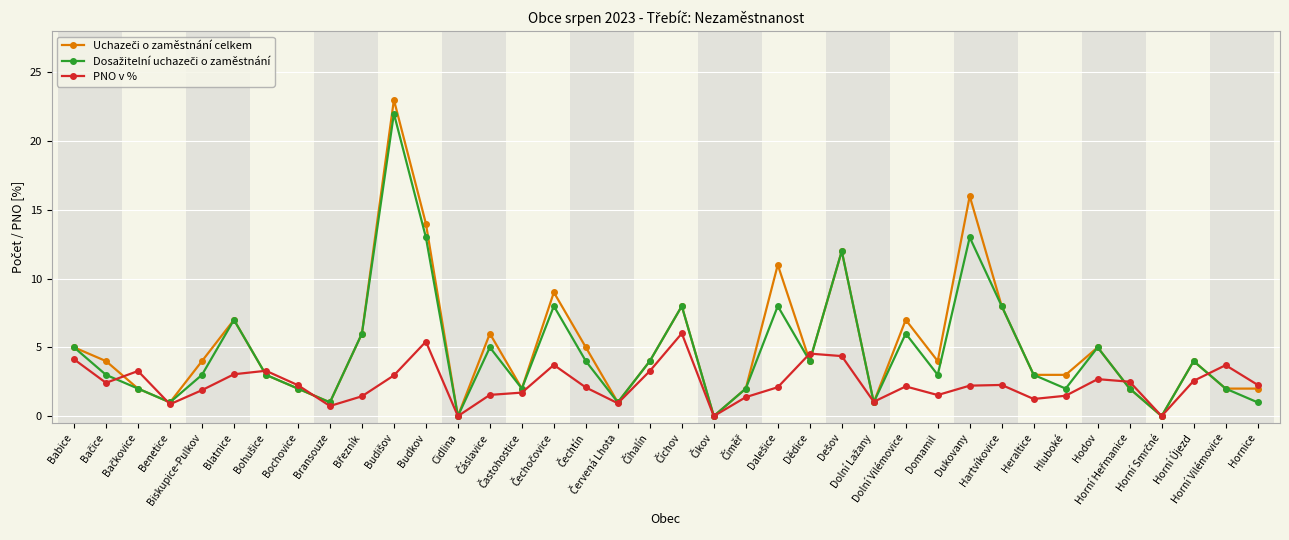

What is the maximum value for PNO v %?

6.0